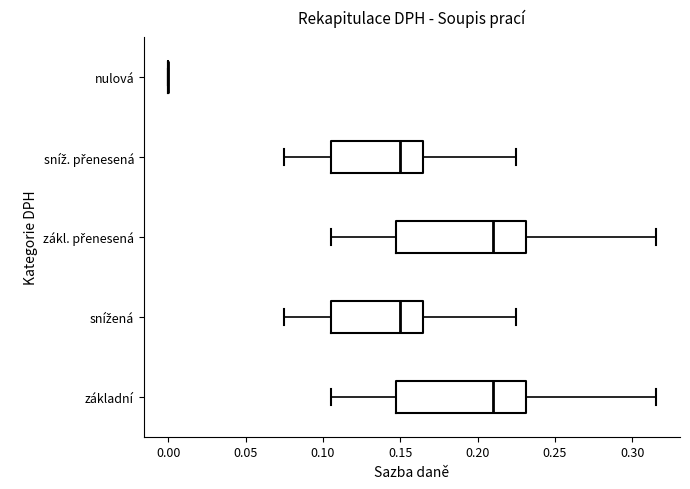

Reading bottom to top, read every box against the x-axis: the position of its median line, the range the box covers, and the ends of its whiskers. The values are not printed on the chart, so give them approximately, as read against the axis.

základní: median 0.210, box 0.145 to 0.230, whiskers 0.105 to 0.315
snížená: median 0.150, box 0.105 to 0.165, whiskers 0.075 to 0.225
zákl. přenesená: median 0.210, box 0.145 to 0.230, whiskers 0.105 to 0.315
sníž. přenesená: median 0.150, box 0.105 to 0.165, whiskers 0.075 to 0.225
nulová: box collapsed to a line at 0.000, whiskers 0.000 to 0.000